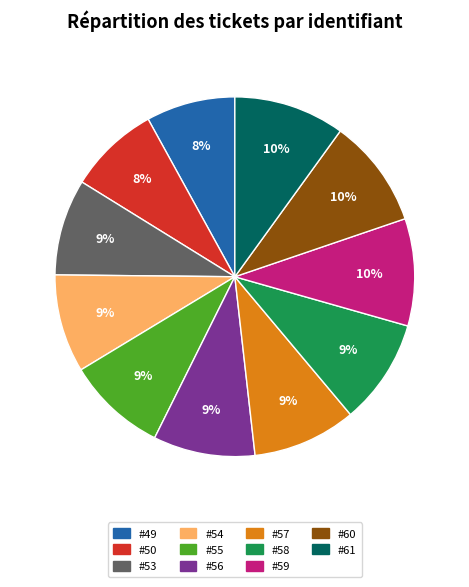

Combined, do #49 and #56 account for over 50%?

No